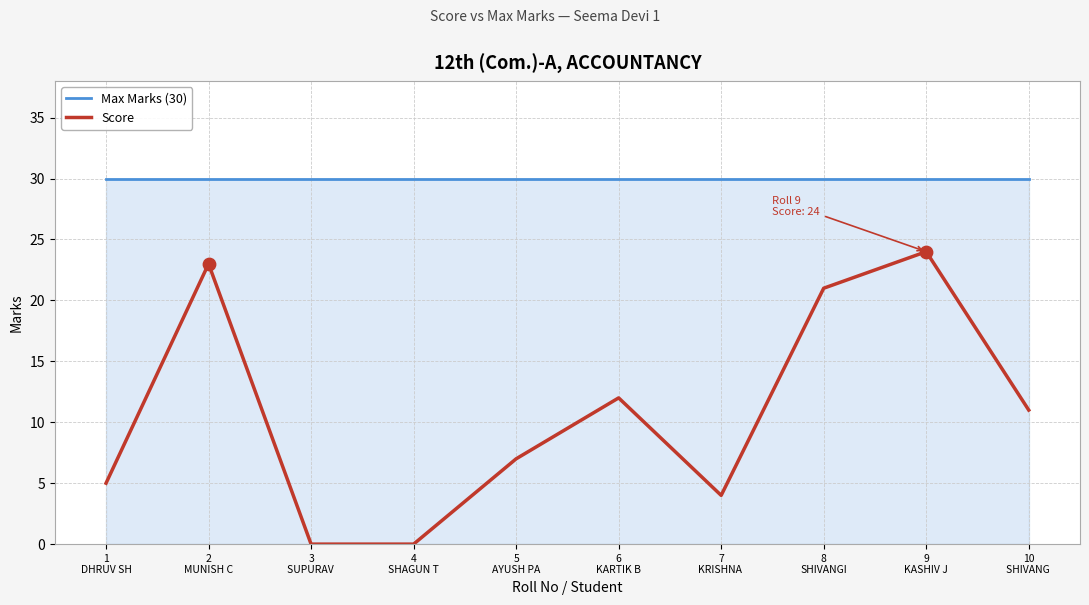

Which series has the widest spread of values?

Score